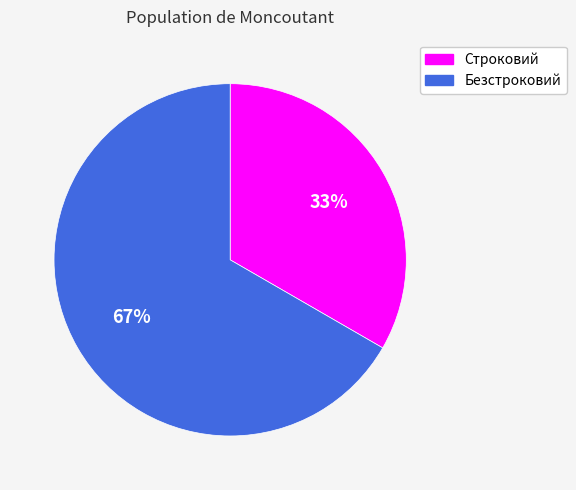

What is the ratio of the value at Строковий to the value at Безстроковий?

0.5